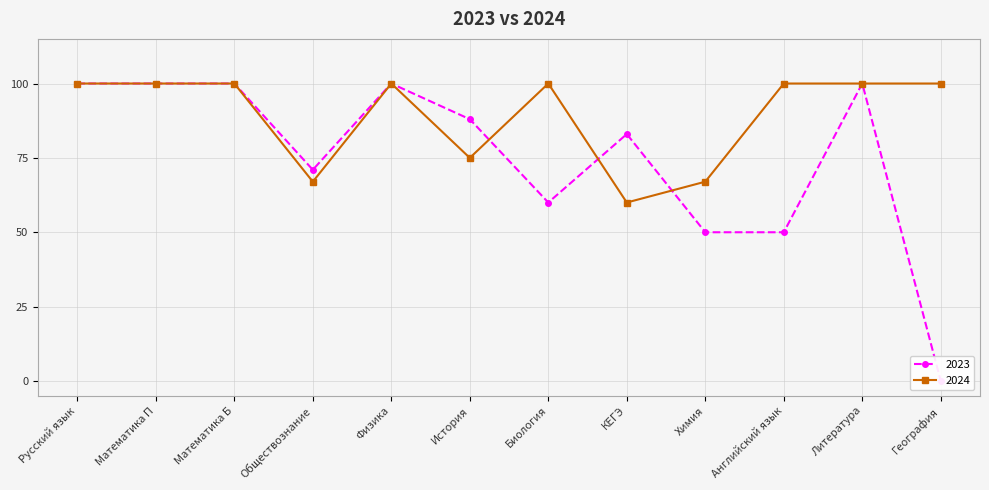

What is the spread (max minus min) of values at КЕГЭ?

23